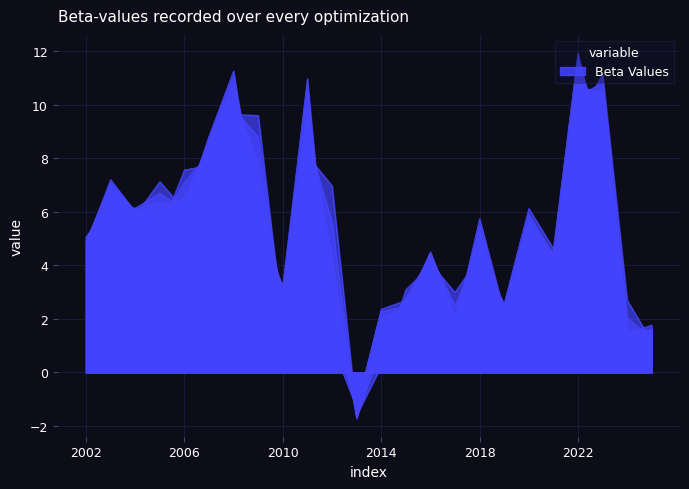

At how many categories does at least one series exceed 1?

23